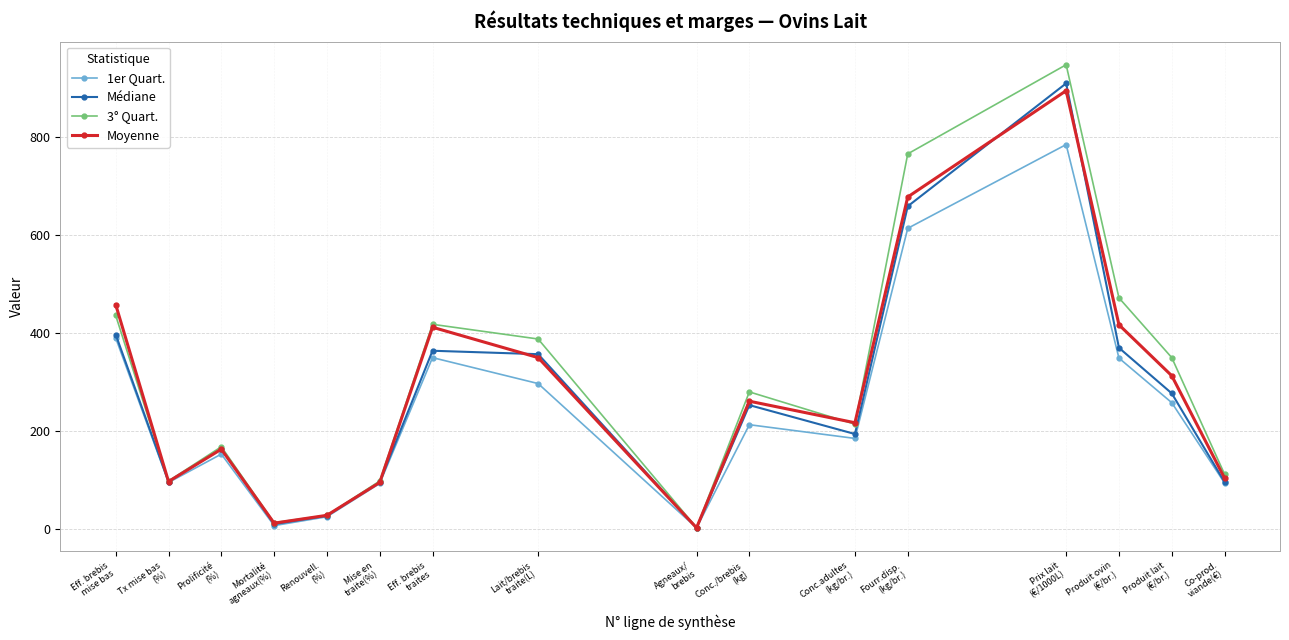

Which series has the widest spread of values?

3° Quart.